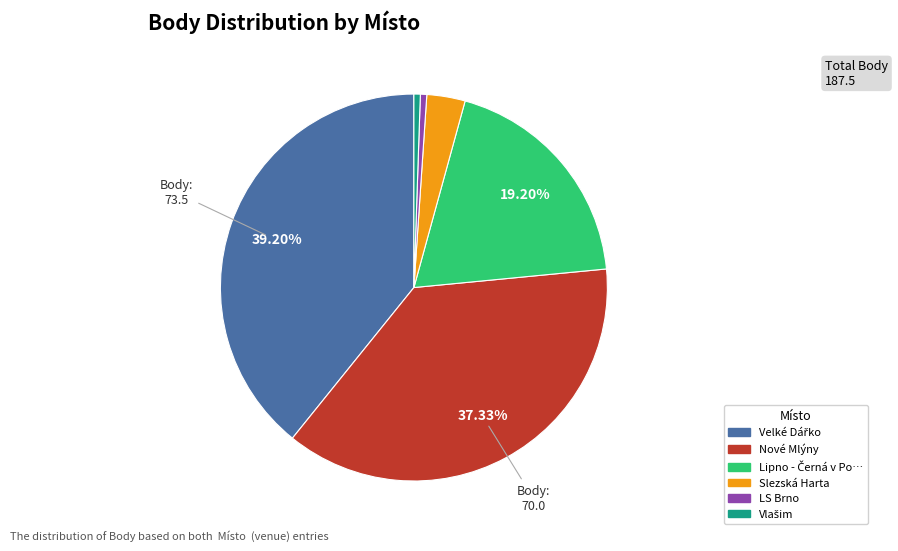

Does any single category account for the majority?

No